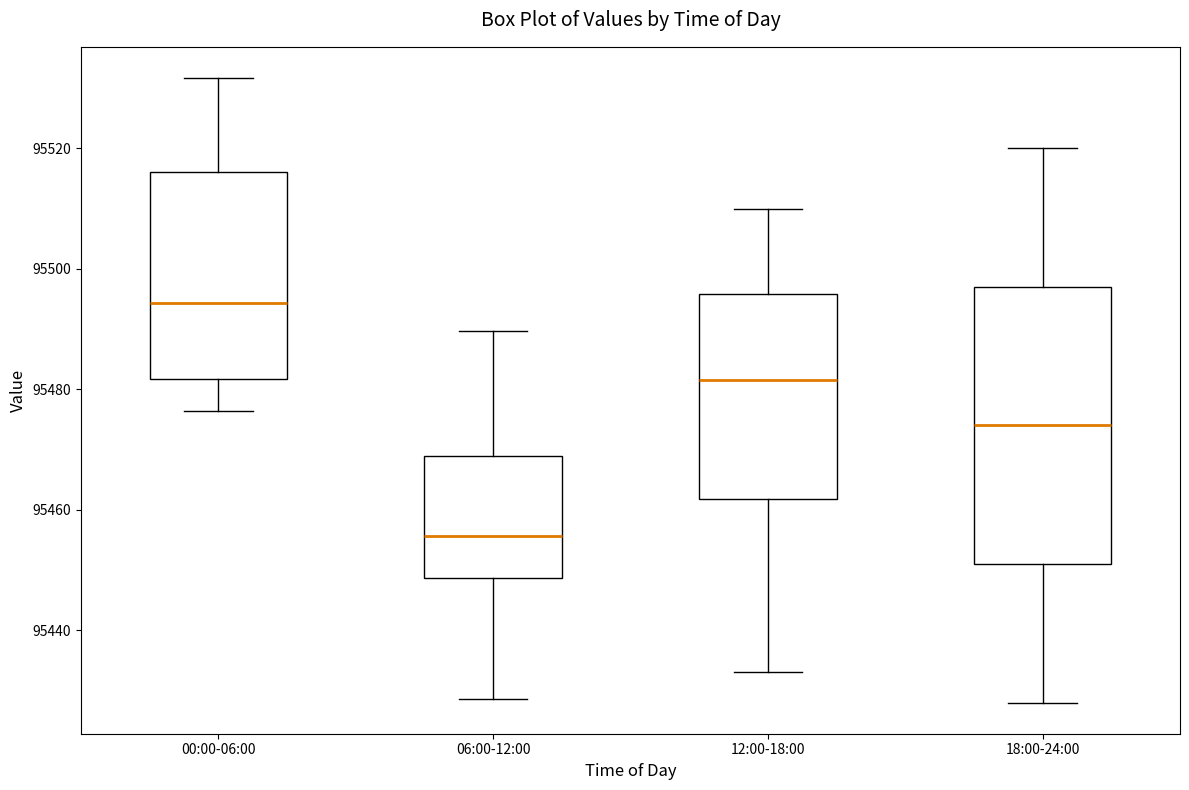

Reading left to right, transcribe this box plot: for each box, give where its median line is, the range the box spans, and where its two whiskers end, as read against the y-axis. The values are not printed on the chart, so give them approximately, as read against the axis.

00:00-06:00: median 95494, box 95482 to 95516, whiskers 95476 to 95532
06:00-12:00: median 95456, box 95448 to 95468, whiskers 95428 to 95490
12:00-18:00: median 95482, box 95462 to 95496, whiskers 95434 to 95510
18:00-24:00: median 95474, box 95452 to 95498, whiskers 95428 to 95520